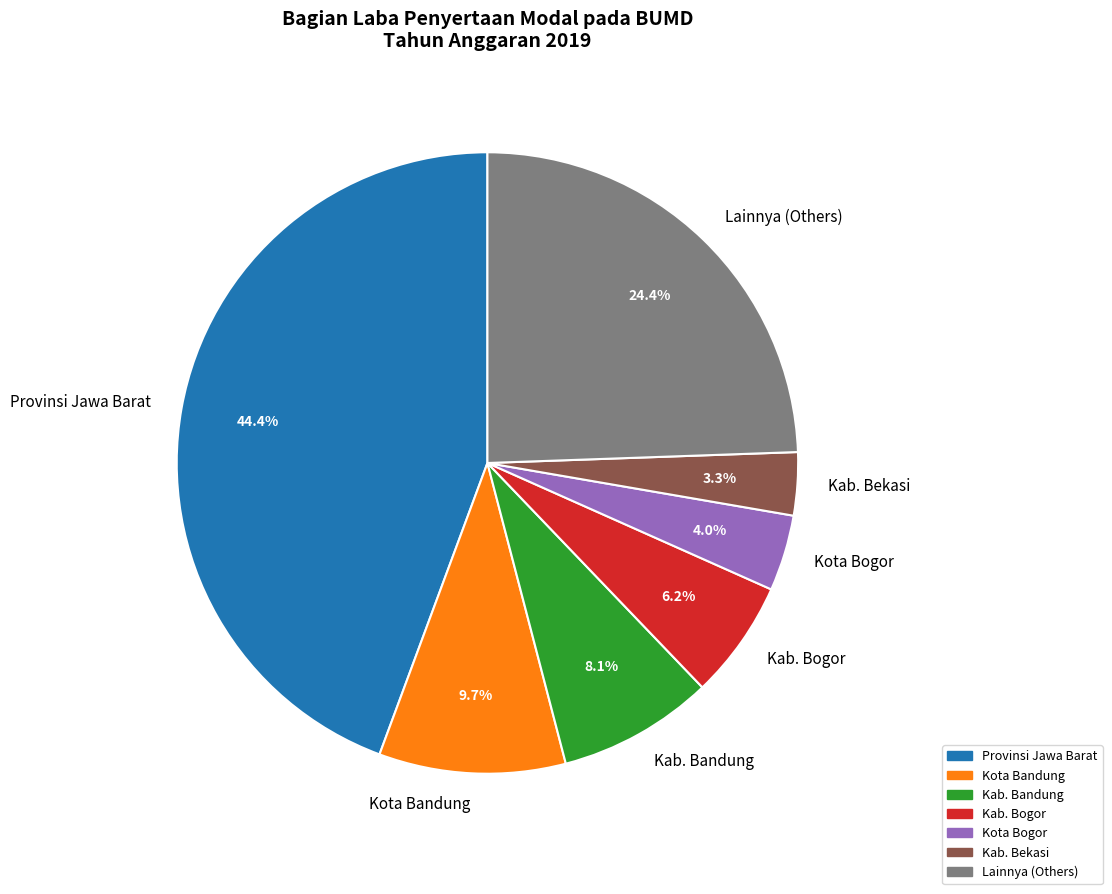

What is the largest slice in the pie chart?

Provinsi Jawa Barat